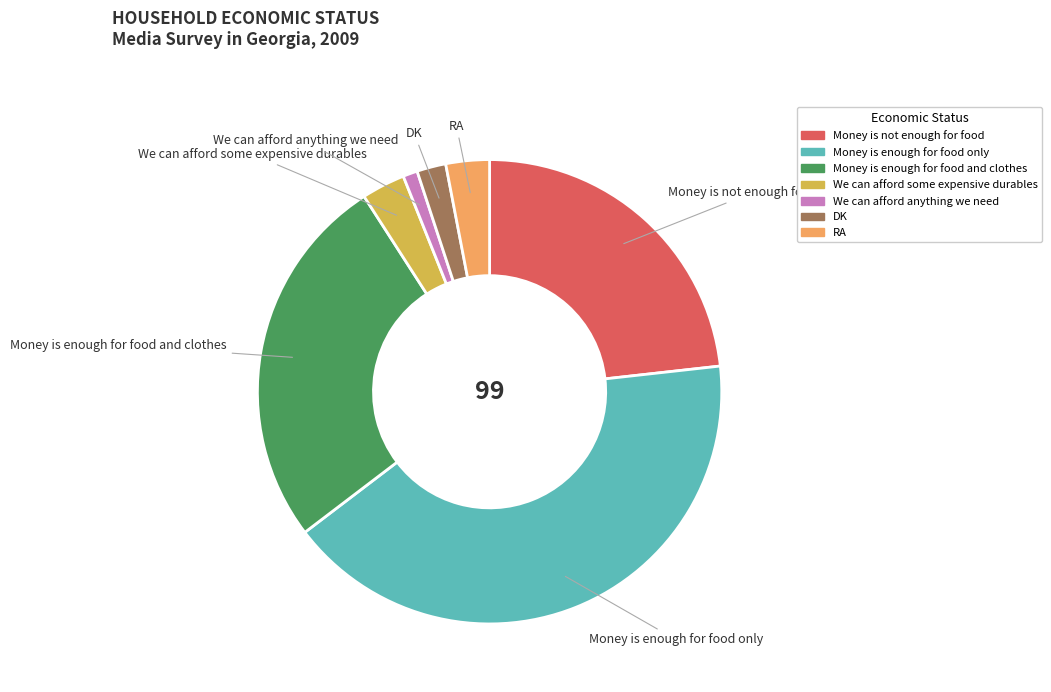

Which slice is the largest?

Money is enough for food only